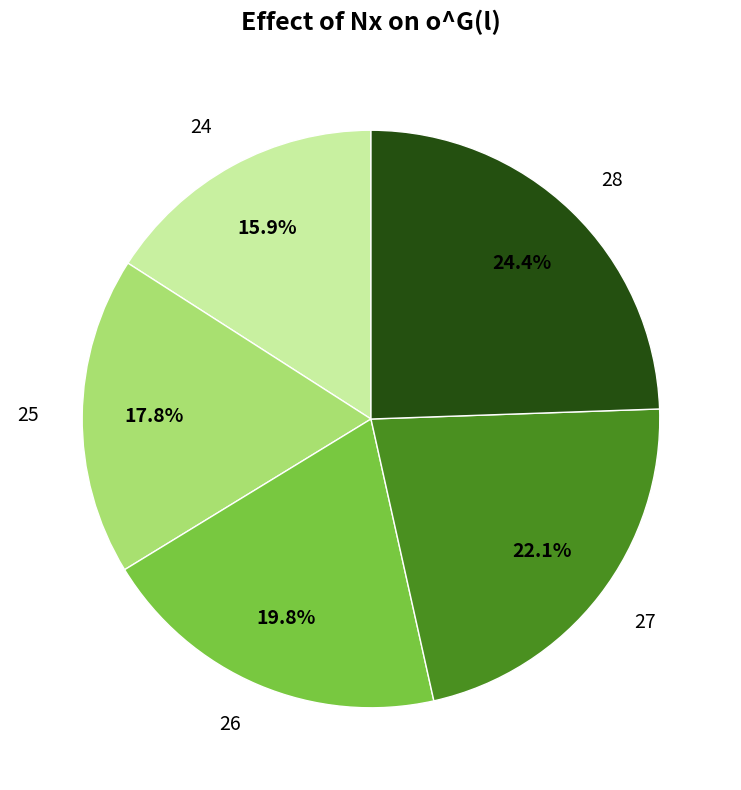

What is the largest slice in the pie chart?

28